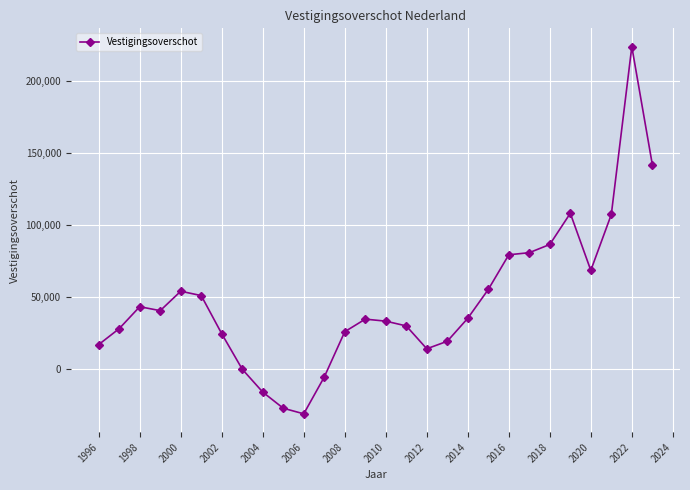

Does the chart have visible grid lines?

Yes